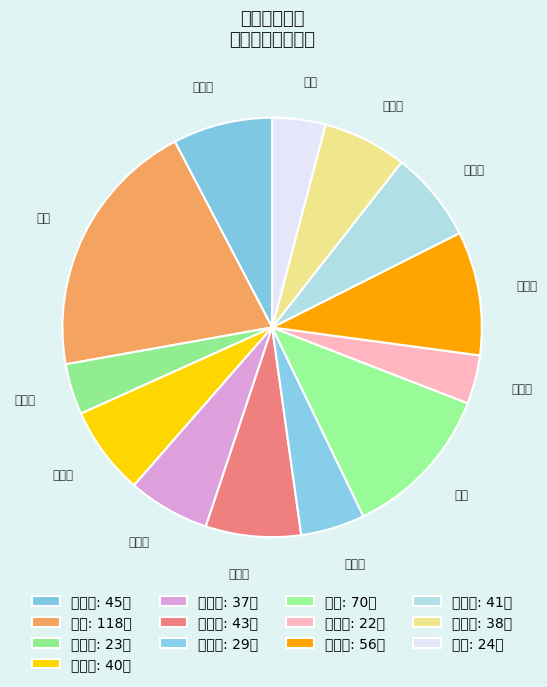

Is it true that 张国英 is 7% of the pie?

True